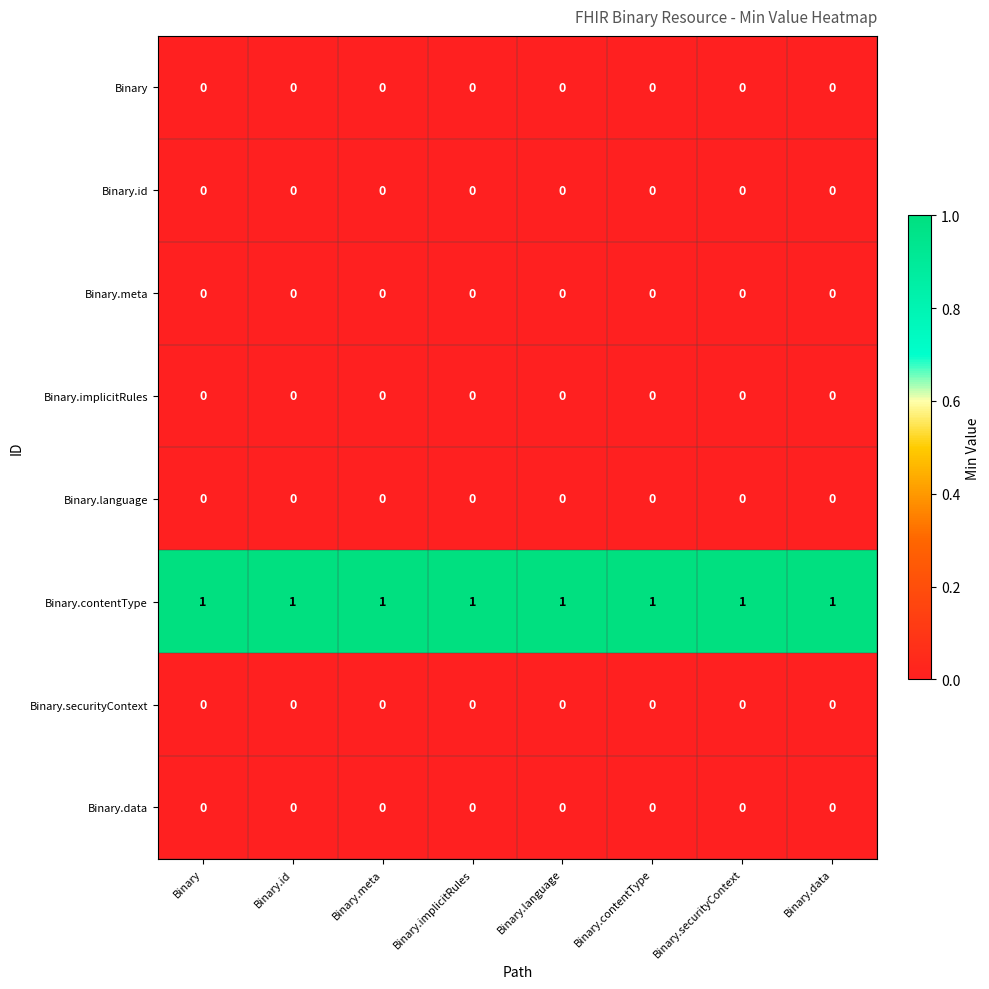

What is the sum of all Binary.contentType values?

8